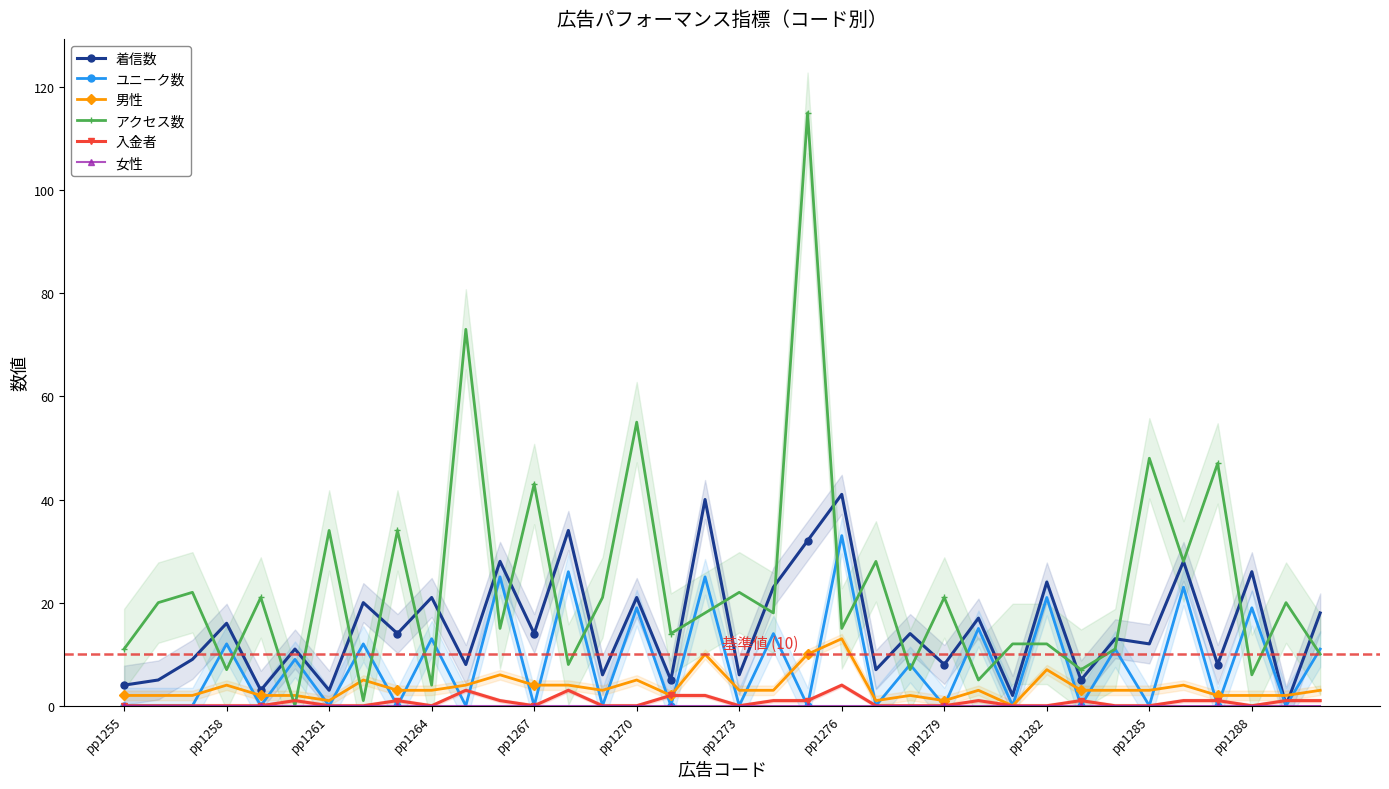

Reading right to left, what are all the values shown in this chart?

着信数: 18	0	26	8	28	12	13	5	24	2	17	8	14	7	41	32	23	6	40	5	21	6	34	14	28	8	21	14	20	3	11	3	16	9	5	4
ユニーク数: 11	0	19	0	23	0	11	0	21	0	15	0	8	0	33	0	14	0	25	0	19	0	26	0	25	0	13	0	12	0	9	0	12	0	0	0
男性: 3	2	2	2	4	3	3	3	7	0	3	1	2	1	13	10	3	3	10	2	5	3	4	4	6	4	3	3	5	1	2	2	4	2	2	2
アクセス数: 10	20	6	47	28	48	11	7	12	12	5	21	7	28	15	115	18	22	18	14	55	21	8	43	15	73	4	34	1	34	0	21	7	22	20	11
入金者: 1	1	0	1	1	0	0	1	0	0	1	0	0	0	4	1	1	0	2	2	0	0	3	0	1	3	0	1	0	0	1	0	0	0	0	0
女性: 0	0	0	0	0	0	0	0	0	0	0	0	0	0	0	0	0	0	0	0	0	0	0	0	0	0	0	0	0	0	0	0	0	0	0	0